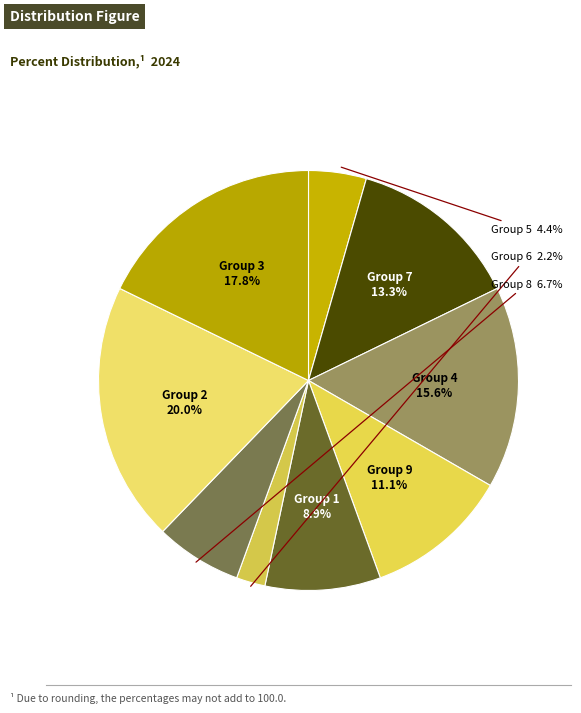

How many slices are in this pie chart?

9